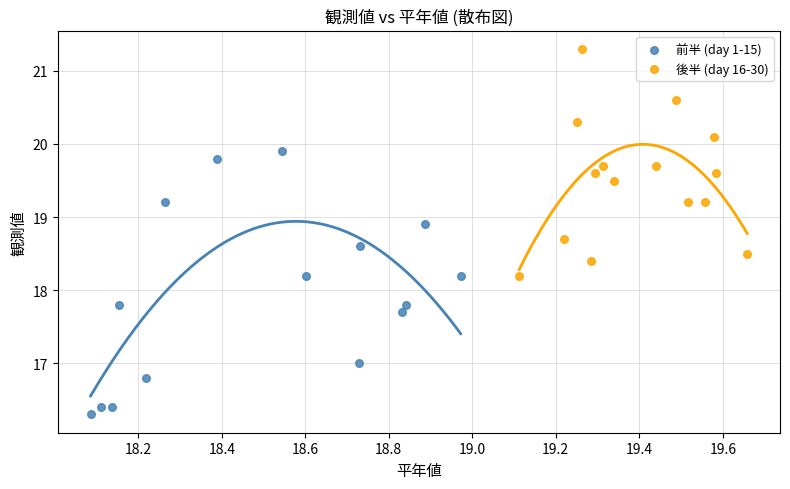

Which series has the largest Y range (max minus min)?

前半 (day 1-15)